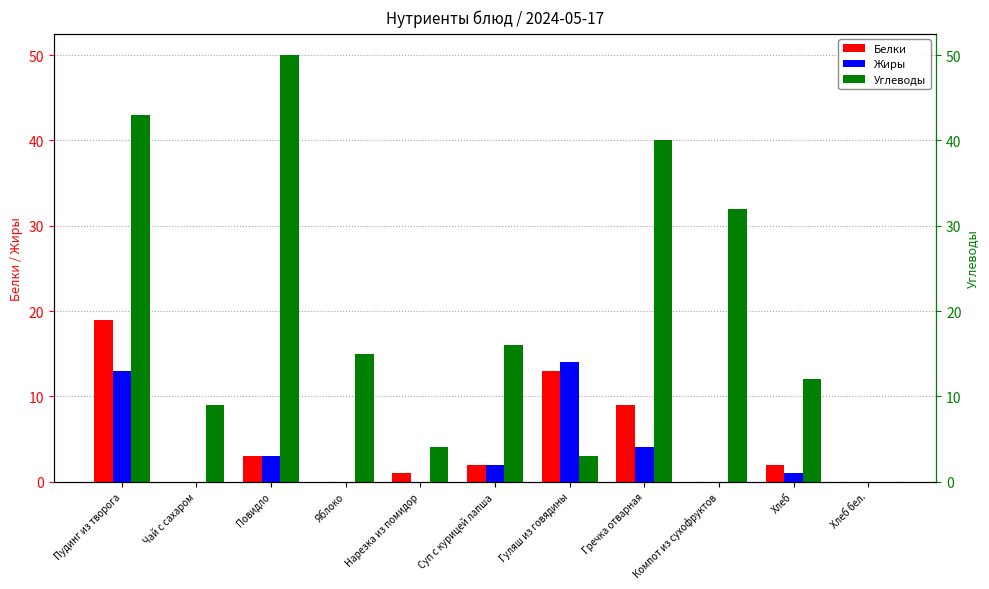

Reading right to left, what are all the values shown in this chart?

Белки: Хлеб бел.=0	Хлеб=2	Компот из сухофруктов=0	Гречка отварная=9	Гуляш из говядины=13	Суп с курицей лапша=2	Нарезка из помидор=1	Яблоко=0	Повидло=3	Чай с сахаром=0	Пудинг из творога=19
Жиры: Хлеб бел.=0	Хлеб=1	Компот из сухофруктов=0	Гречка отварная=4	Гуляш из говядины=14	Суп с курицей лапша=2	Нарезка из помидор=0	Яблоко=0	Повидло=3	Чай с сахаром=0	Пудинг из творога=13
Углеводы: Хлеб бел.=0	Хлеб=12	Компот из сухофруктов=32	Гречка отварная=40	Гуляш из говядины=3	Суп с курицей лапша=16	Нарезка из помидор=4	Яблоко=15	Повидло=50	Чай с сахаром=9	Пудинг из творога=43